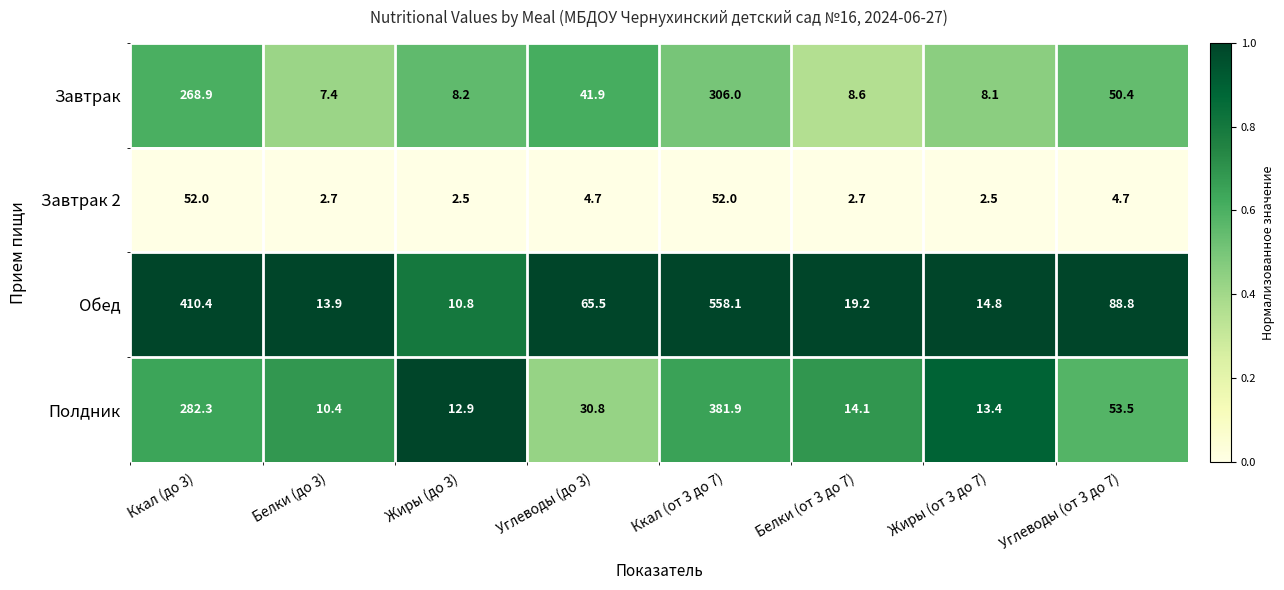

List the series in order of their peak value, highest first.

Обед, Полдник, Завтрак, Завтрак 2